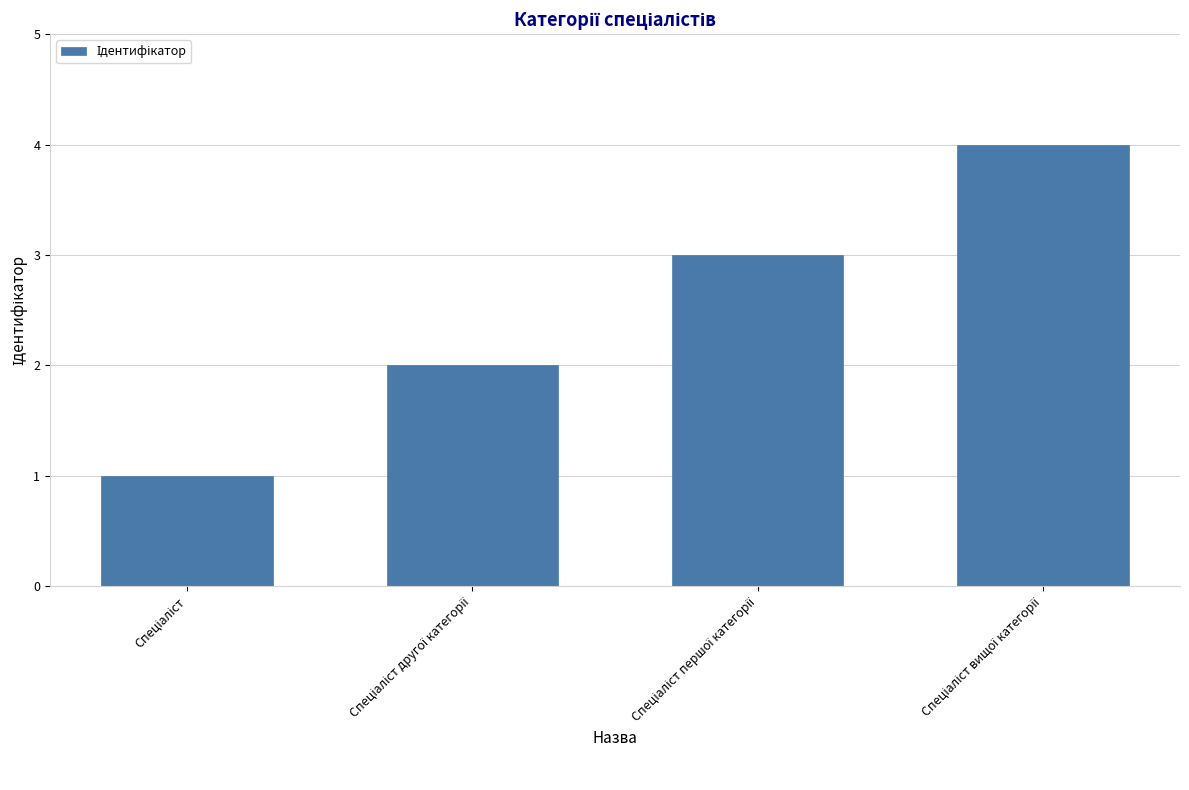

What is the sum of all values?

10